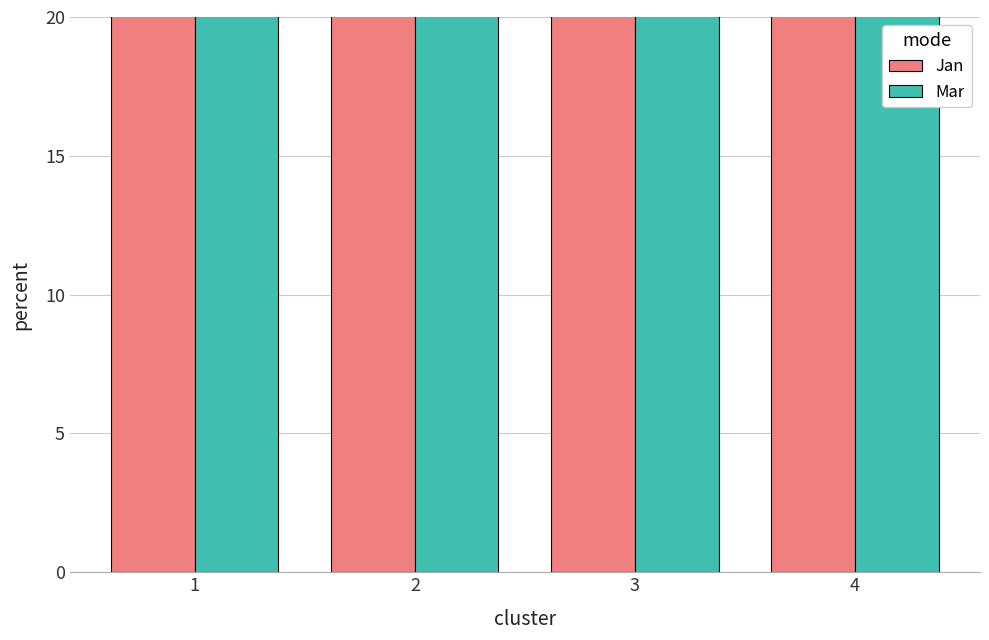

Are the bars horizontal?

No